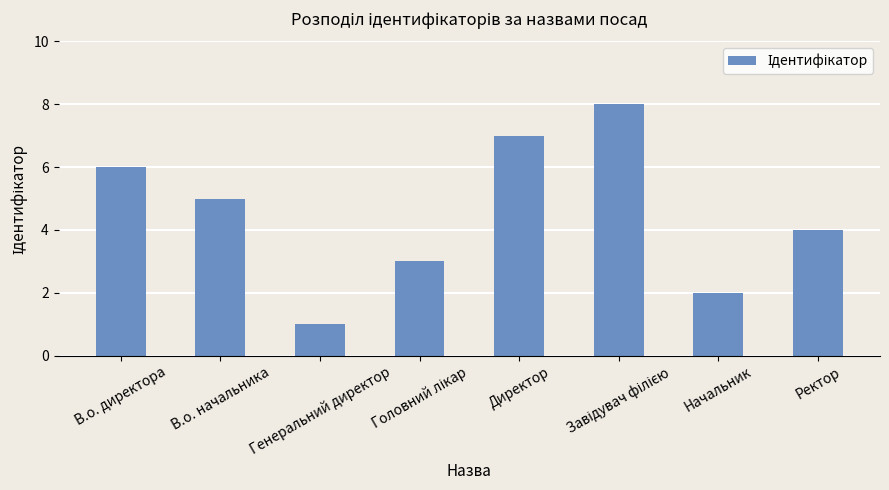

Which label corresponds to the smallest value in the chart?

Генеральний директор